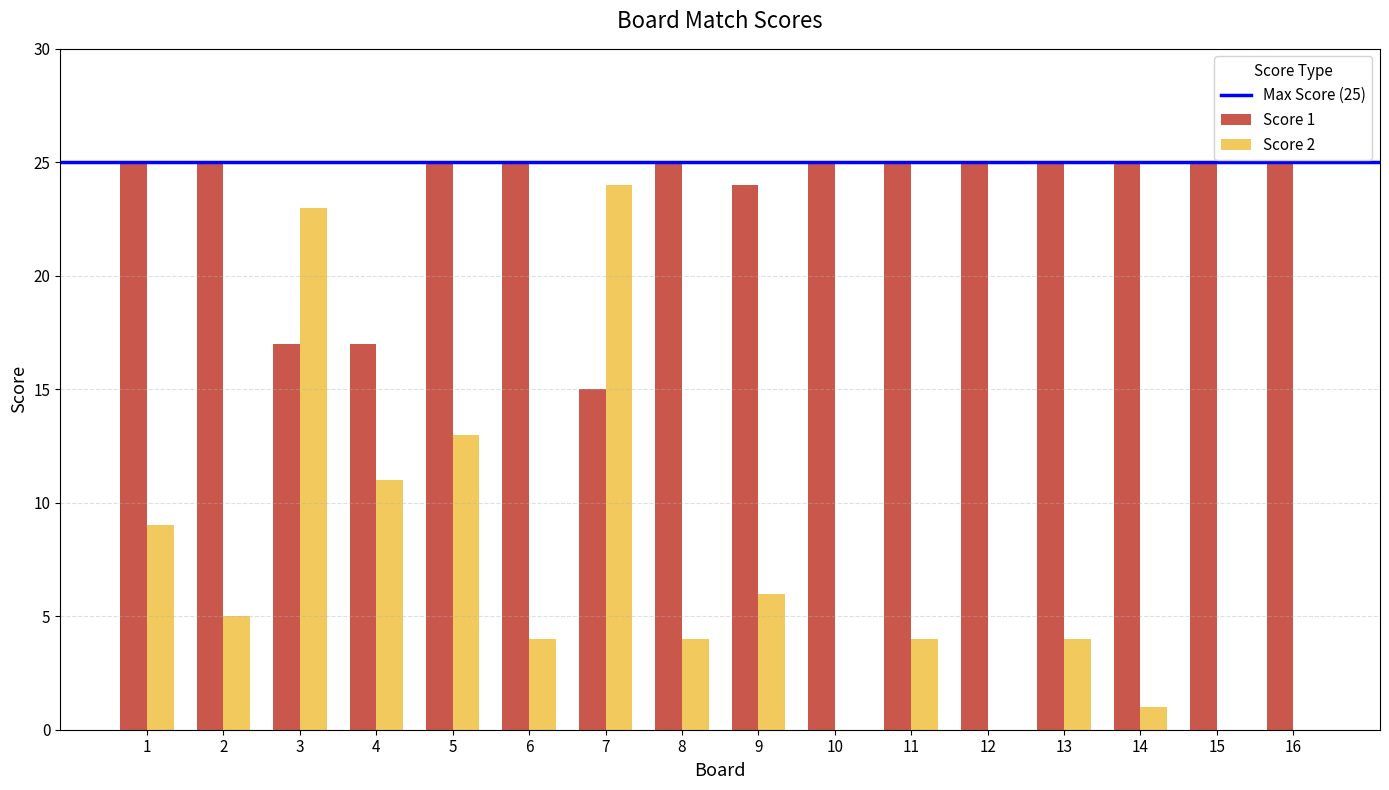

What value does the Score 2 series have at 9, to the nearest 10?

10